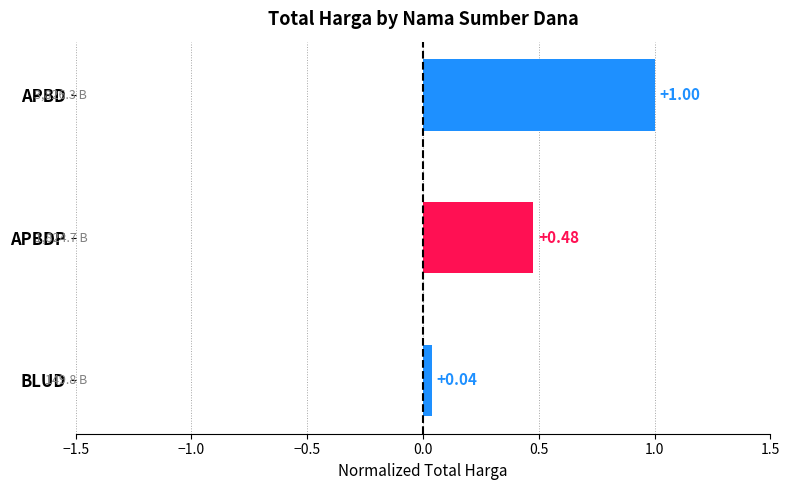

Between APBDP and BLUD, which is larger?

APBDP